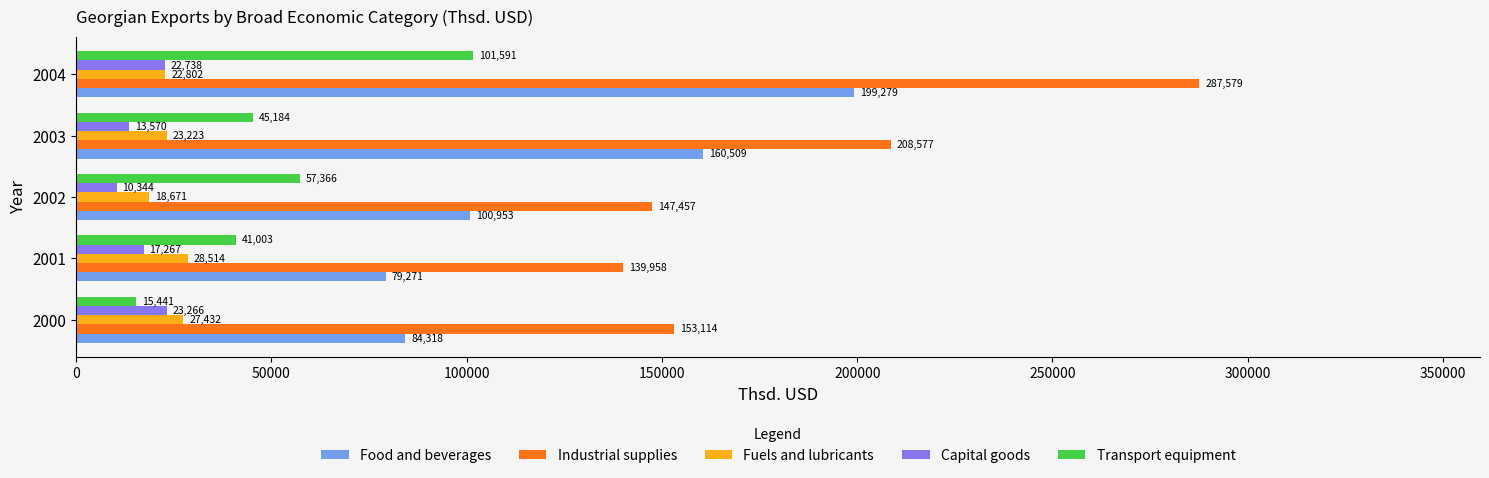

At which label is Industrial supplies closest to 213768?

2003